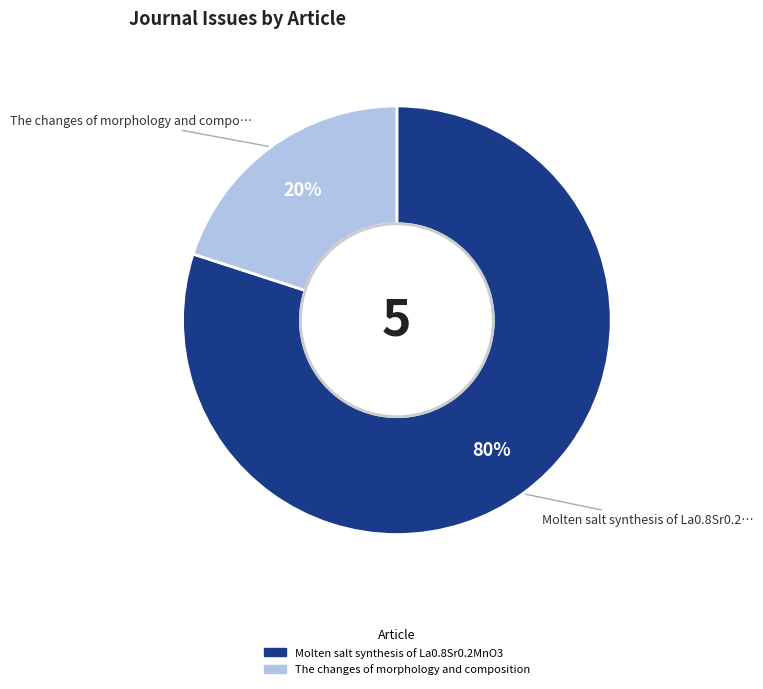

Is there any slice that represents more than half of the pie?

Yes